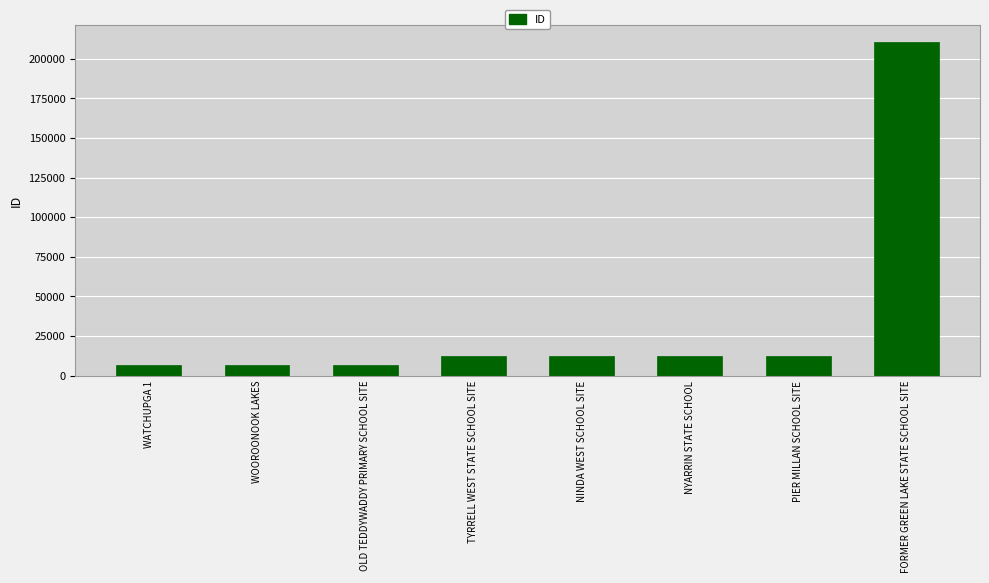

What is the change in value from NINDA WEST SCHOOL SITE to NYARRIN STATE SCHOOL?

+1